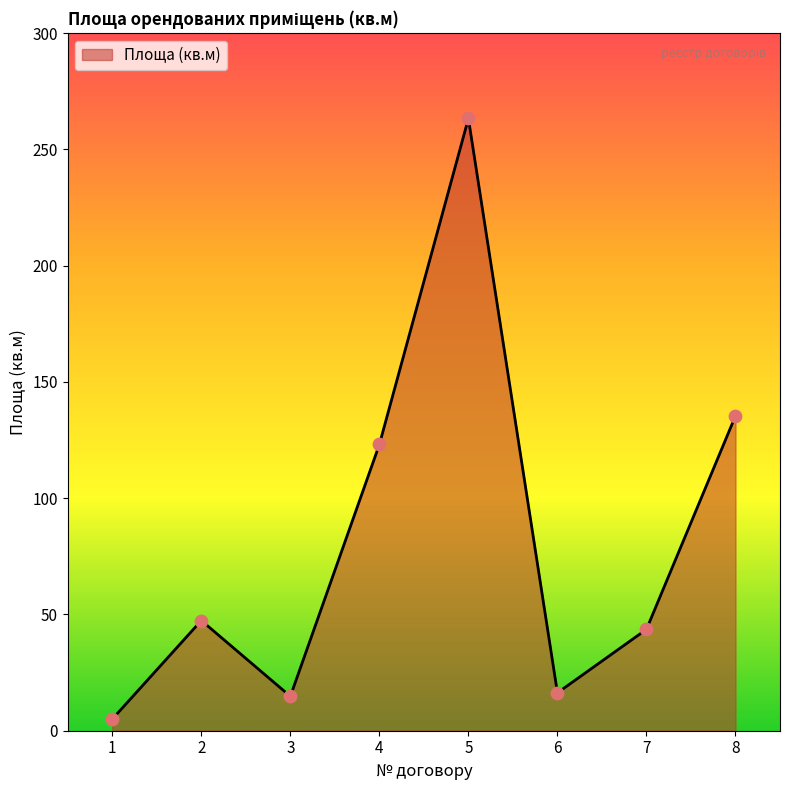

Approximately how many times larger is the value at 8 compared to 7?

3.1